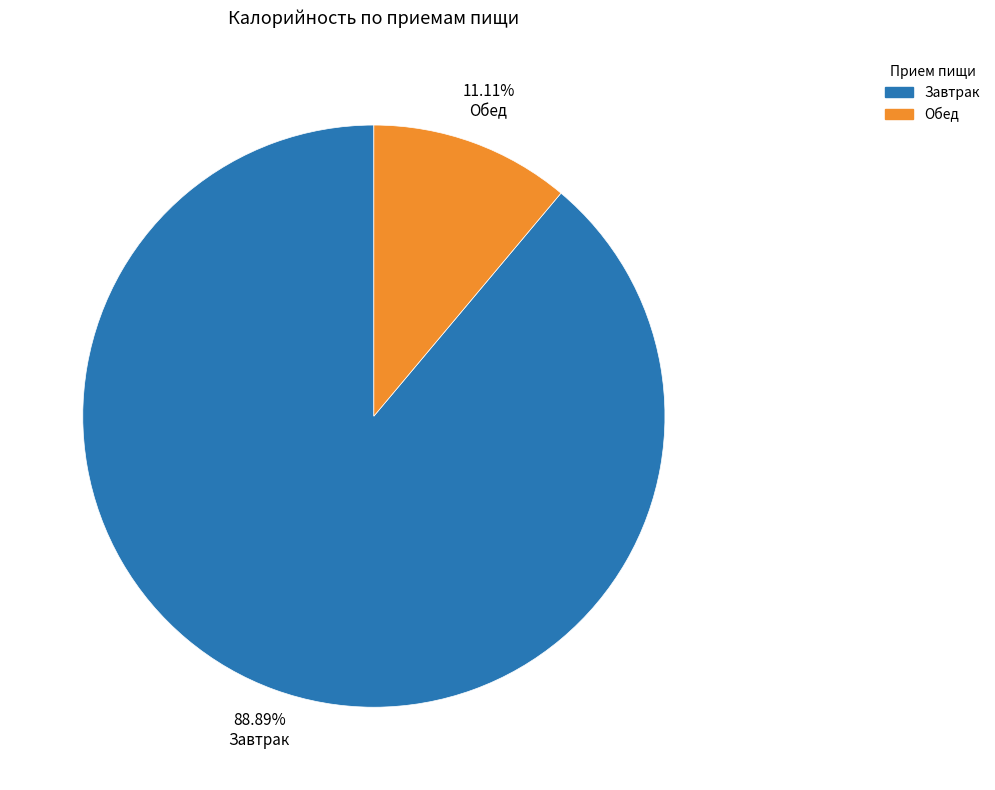

Rank the categories by value from highest to lowest.

Завтрак, Обед